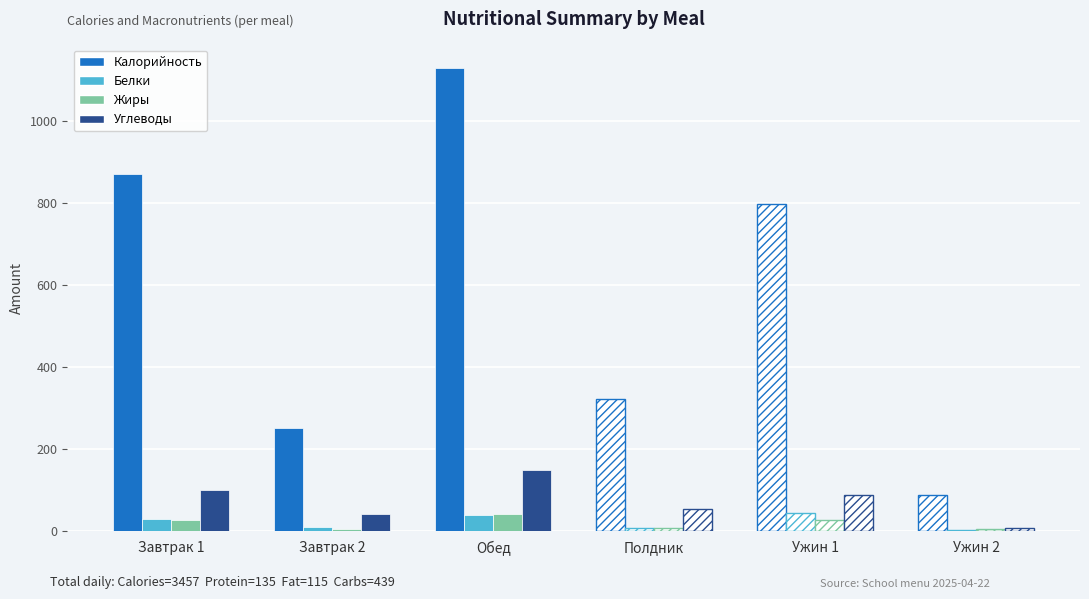

Is it true that Калорийность equals 478.2 at Полдник?

False